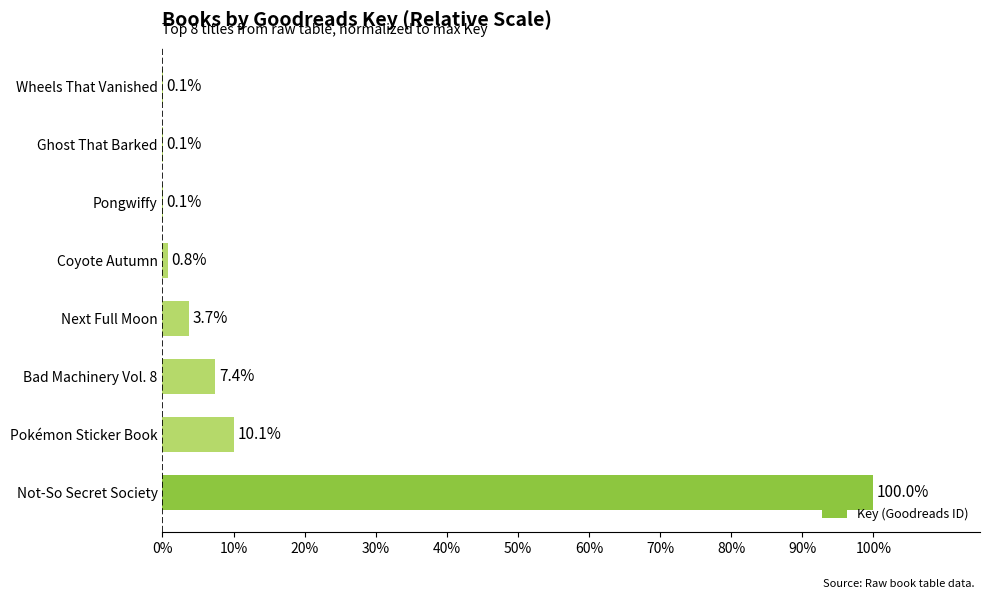

What is the sum of all values?

122.3